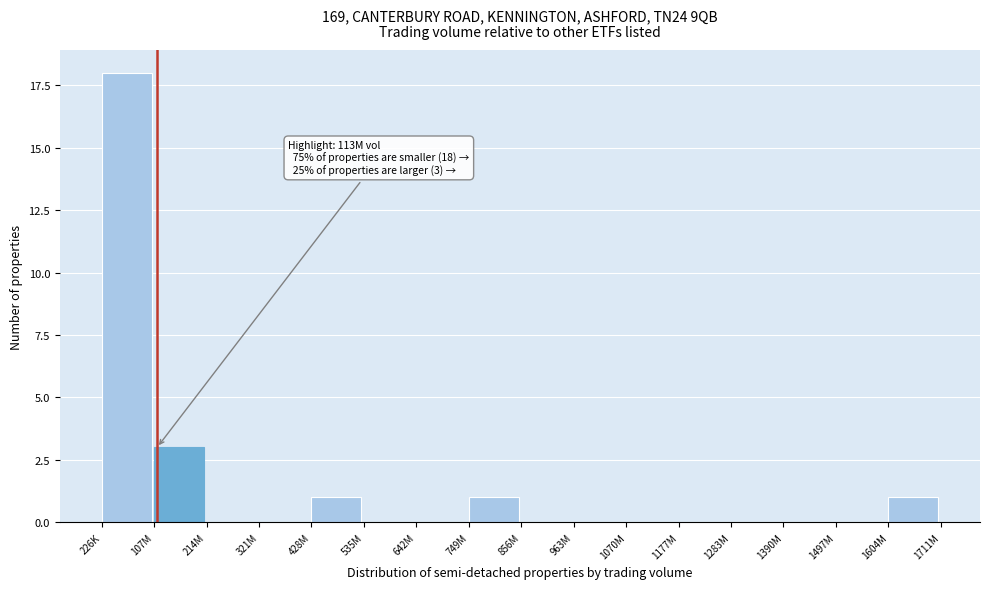

Reading left to right, extract all data points from this chart.

226K=18	107M=3	214M=0	321M=0	428M=1	535M=0	642M=0	749M=1	856M=0	963M=0	1070M=0	1177M=0	1283M=0	1390M=0	1497M=0	1604M=1